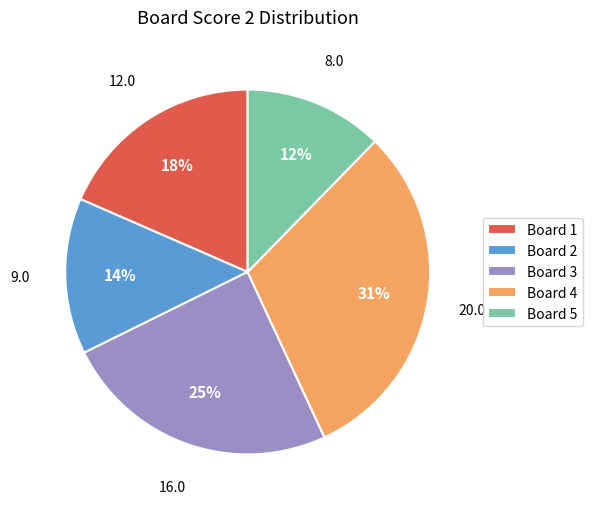

Which has a higher value, Board 3 or Board 2?

Board 3